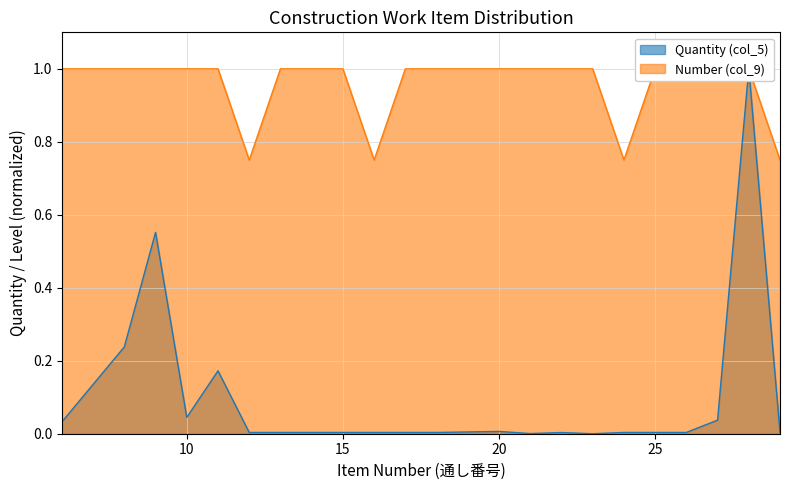

True or false: Quantity (col_5) and Number (col_9) intersect in this chart.

False